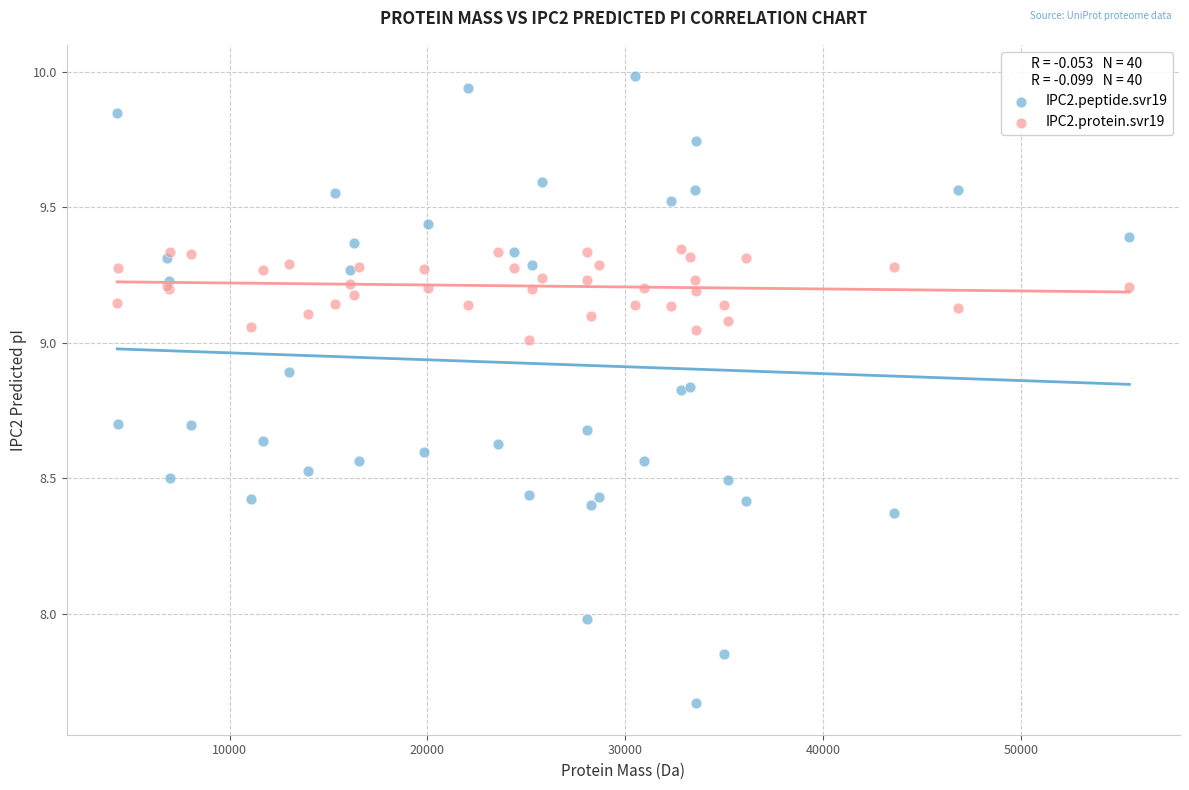

Which series reaches the minimum Y coordinate?

IPC2.peptide.svr19